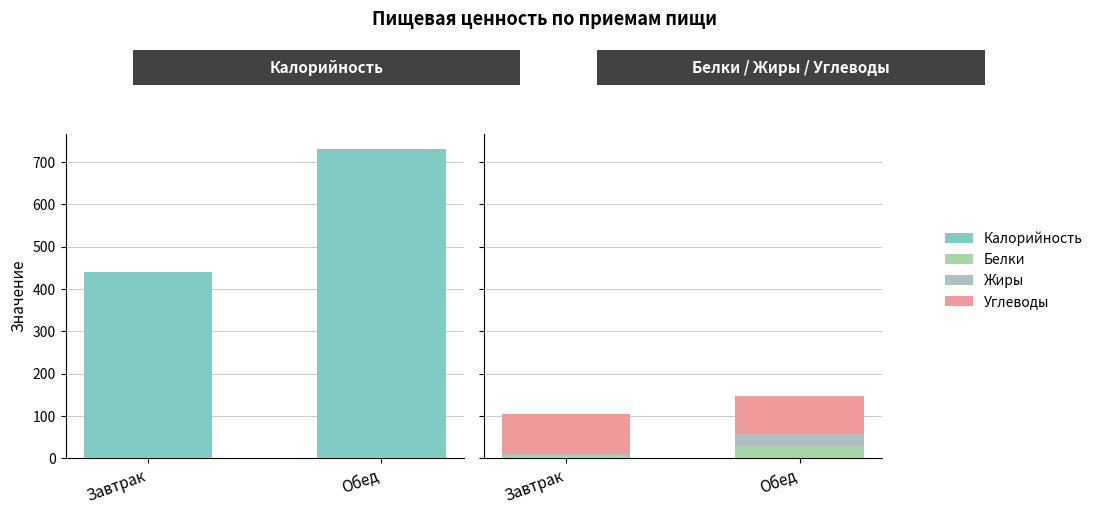

Reading left to right, what are all the values shown in this chart?

Калорийность: 439.5	730.1
Белки: 6.3	29.0
Жиры: 4.9	28.1
Углеводы: 93.0	89.9